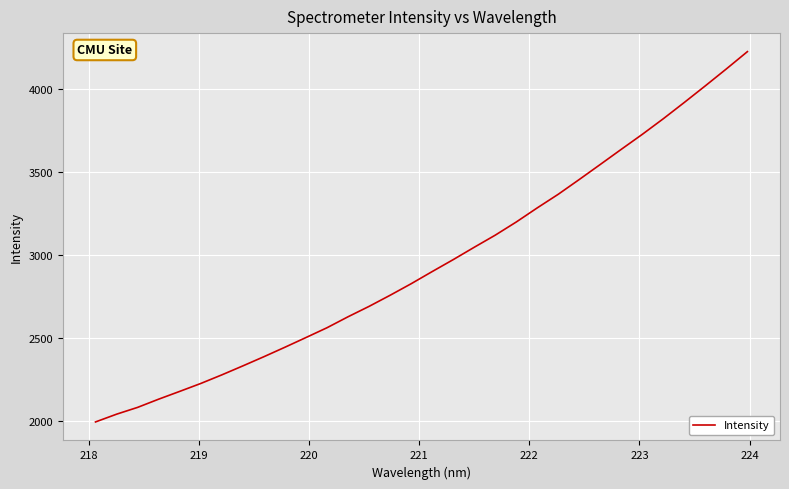

What is the difference between the maximum and minimum values?

2232.8